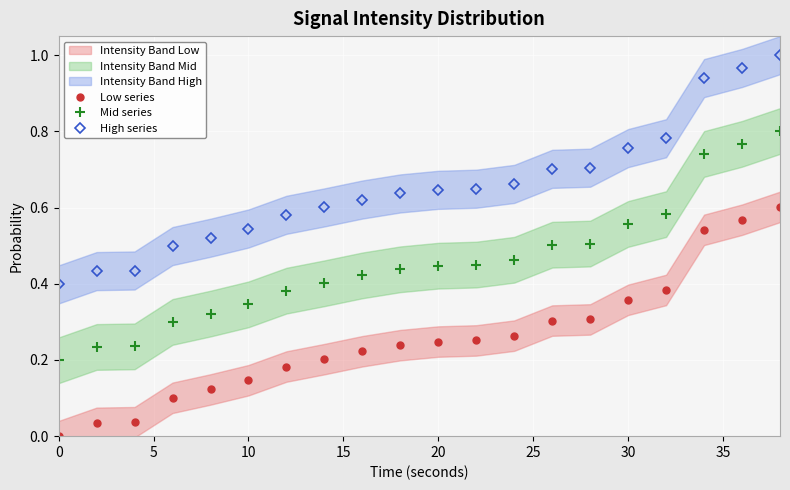

True or false: Low series and Mid series cross at least once.

False